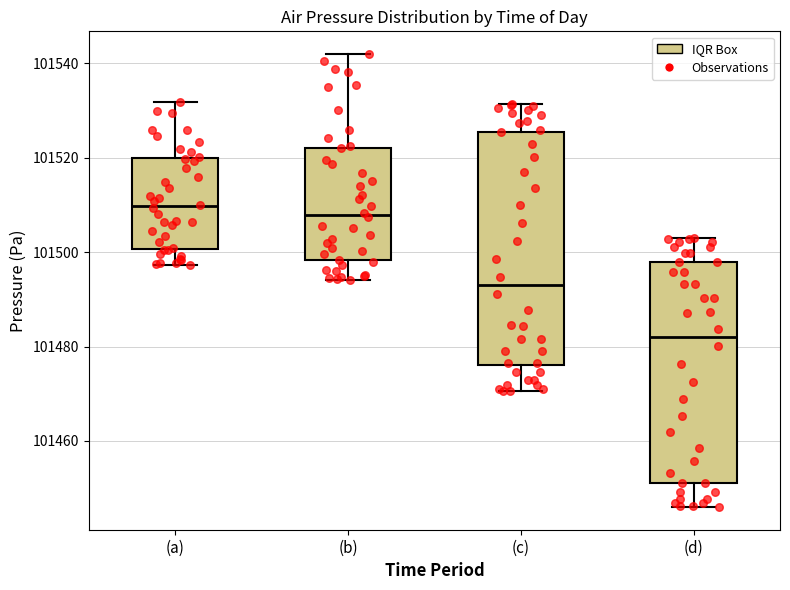

Which box has the lowest median line?

(d)